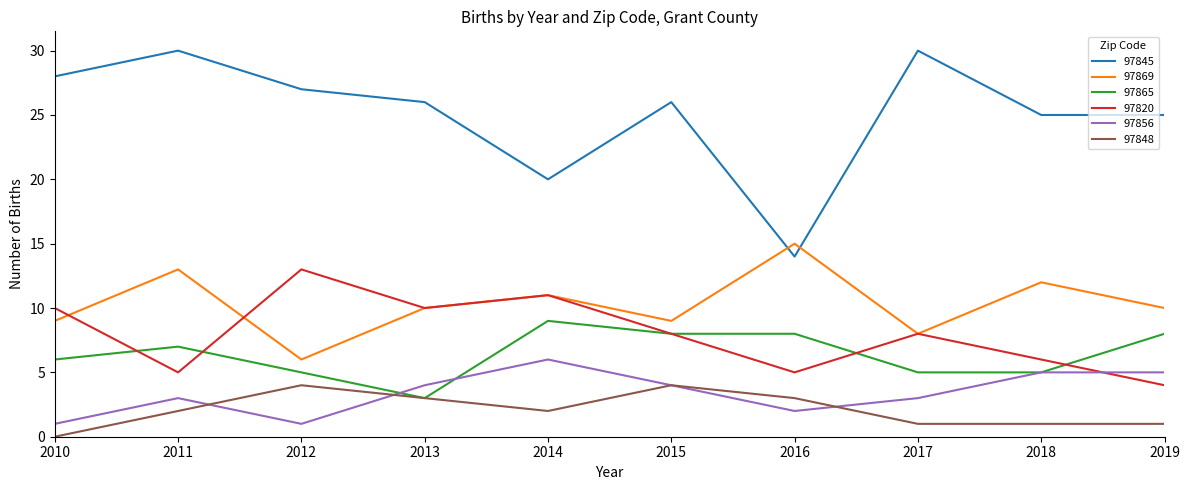

The 97869 series shows 10 at 2019. True or false?

True